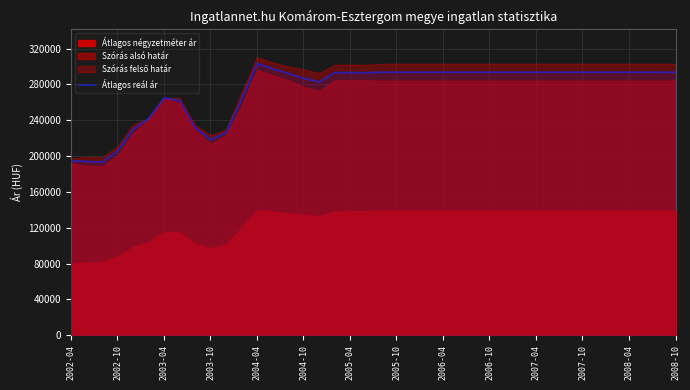

How many points are higher than both their immediate neighbors (excluding endpoints)?

3